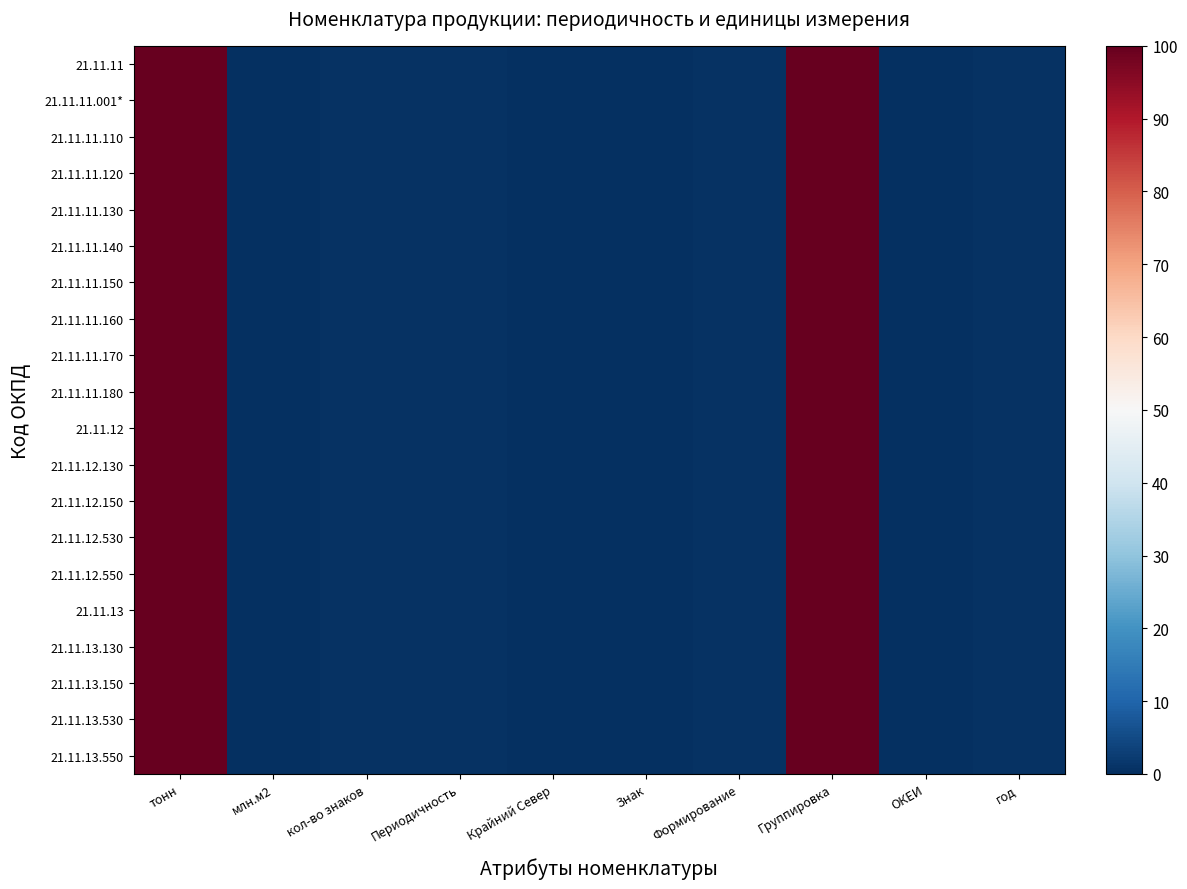

Reading left to right, what are all the values shown in this chart?

21.11.11: тонн=100.0	млн.м2=0.0	кол-во знаков=0.6	Периодичность=0.6	Крайний Север=0.0	Знак=0.0	Формирование=0.6	Группировка=100.0	ОКЕИ=0.0	год=0.6
21.11.11.001*: тонн=100.0	млн.м2=0.0	кол-во знаков=0.6	Периодичность=0.6	Крайний Север=0.0	Знак=0.0	Формирование=0.6	Группировка=100.0	ОКЕИ=0.0	год=0.6
21.11.11.110: тонн=100.0	млн.м2=0.0	кол-во знаков=0.6	Периодичность=0.6	Крайний Север=0.0	Знак=0.0	Формирование=0.6	Группировка=100.0	ОКЕИ=0.0	год=0.6
21.11.11.120: тонн=100.0	млн.м2=0.0	кол-во знаков=0.6	Периодичность=0.6	Крайний Север=0.0	Знак=0.0	Формирование=0.6	Группировка=100.0	ОКЕИ=0.0	год=0.6
21.11.11.130: тонн=100.0	млн.м2=0.0	кол-во знаков=0.6	Периодичность=0.6	Крайний Север=0.0	Знак=0.0	Формирование=0.6	Группировка=100.0	ОКЕИ=0.0	год=0.6
21.11.11.140: тонн=100.0	млн.м2=0.0	кол-во знаков=0.6	Периодичность=0.6	Крайний Север=0.0	Знак=0.0	Формирование=0.6	Группировка=100.0	ОКЕИ=0.0	год=0.6
21.11.11.150: тонн=100.0	млн.м2=0.0	кол-во знаков=0.6	Периодичность=0.6	Крайний Север=0.0	Знак=0.0	Формирование=0.6	Группировка=100.0	ОКЕИ=0.0	год=0.6
21.11.11.160: тонн=100.0	млн.м2=0.0	кол-во знаков=0.6	Периодичность=0.6	Крайний Север=0.0	Знак=0.0	Формирование=0.6	Группировка=100.0	ОКЕИ=0.0	год=0.6
21.11.11.170: тонн=100.0	млн.м2=0.0	кол-во знаков=0.6	Периодичность=0.6	Крайний Север=0.0	Знак=0.0	Формирование=0.6	Группировка=100.0	ОКЕИ=0.0	год=0.6
21.11.11.180: тонн=100.0	млн.м2=0.0	кол-во знаков=0.6	Периодичность=0.6	Крайний Север=0.0	Знак=0.0	Формирование=0.6	Группировка=100.0	ОКЕИ=0.0	год=0.6
21.11.12: тонн=100.0	млн.м2=0.0	кол-во знаков=0.6	Периодичность=0.6	Крайний Север=0.0	Знак=0.0	Формирование=0.6	Группировка=100.0	ОКЕИ=0.0	год=0.6
21.11.12.130: тонн=100.0	млн.м2=0.0	кол-во знаков=0.6	Периодичность=0.6	Крайний Север=0.0	Знак=0.0	Формирование=0.6	Группировка=100.0	ОКЕИ=0.0	год=0.6
21.11.12.150: тонн=100.0	млн.м2=0.0	кол-во знаков=0.6	Периодичность=0.6	Крайний Север=0.0	Знак=0.0	Формирование=0.6	Группировка=100.0	ОКЕИ=0.0	год=0.6
21.11.12.530: тонн=100.0	млн.м2=0.0	кол-во знаков=0.6	Периодичность=0.6	Крайний Север=0.0	Знак=0.0	Формирование=0.6	Группировка=100.0	ОКЕИ=0.0	год=0.6
21.11.12.550: тонн=100.0	млн.м2=0.0	кол-во знаков=0.6	Периодичность=0.6	Крайний Север=0.0	Знак=0.0	Формирование=0.6	Группировка=100.0	ОКЕИ=0.0	год=0.6
21.11.13: тонн=100.0	млн.м2=0.0	кол-во знаков=0.6	Периодичность=0.6	Крайний Север=0.0	Знак=0.0	Формирование=0.6	Группировка=100.0	ОКЕИ=0.0	год=0.6
21.11.13.130: тонн=100.0	млн.м2=0.0	кол-во знаков=0.6	Периодичность=0.6	Крайний Север=0.0	Знак=0.0	Формирование=0.6	Группировка=100.0	ОКЕИ=0.0	год=0.6
21.11.13.150: тонн=100.0	млн.м2=0.0	кол-во знаков=0.6	Периодичность=0.6	Крайний Север=0.0	Знак=0.0	Формирование=0.6	Группировка=100.0	ОКЕИ=0.0	год=0.6
21.11.13.530: тонн=100.0	млн.м2=0.0	кол-во знаков=0.6	Периодичность=0.6	Крайний Север=0.0	Знак=0.0	Формирование=0.6	Группировка=100.0	ОКЕИ=0.0	год=0.6
21.11.13.550: тонн=100.0	млн.м2=0.0	кол-во знаков=0.6	Периодичность=0.6	Крайний Север=0.0	Знак=0.0	Формирование=0.6	Группировка=100.0	ОКЕИ=0.0	год=0.6